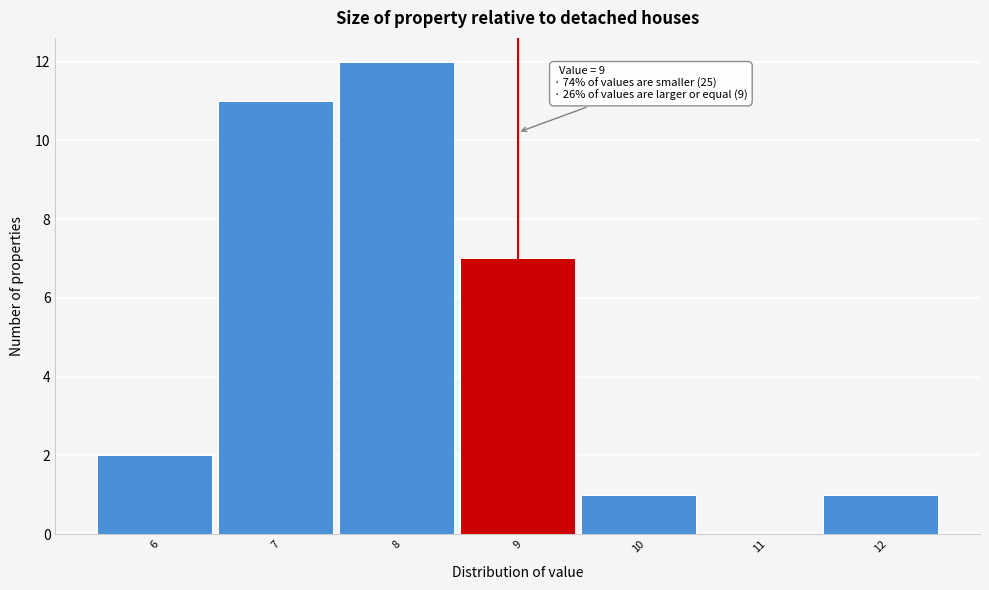

Which range on the x-axis has the tallest bar?

7.5 to 8.5